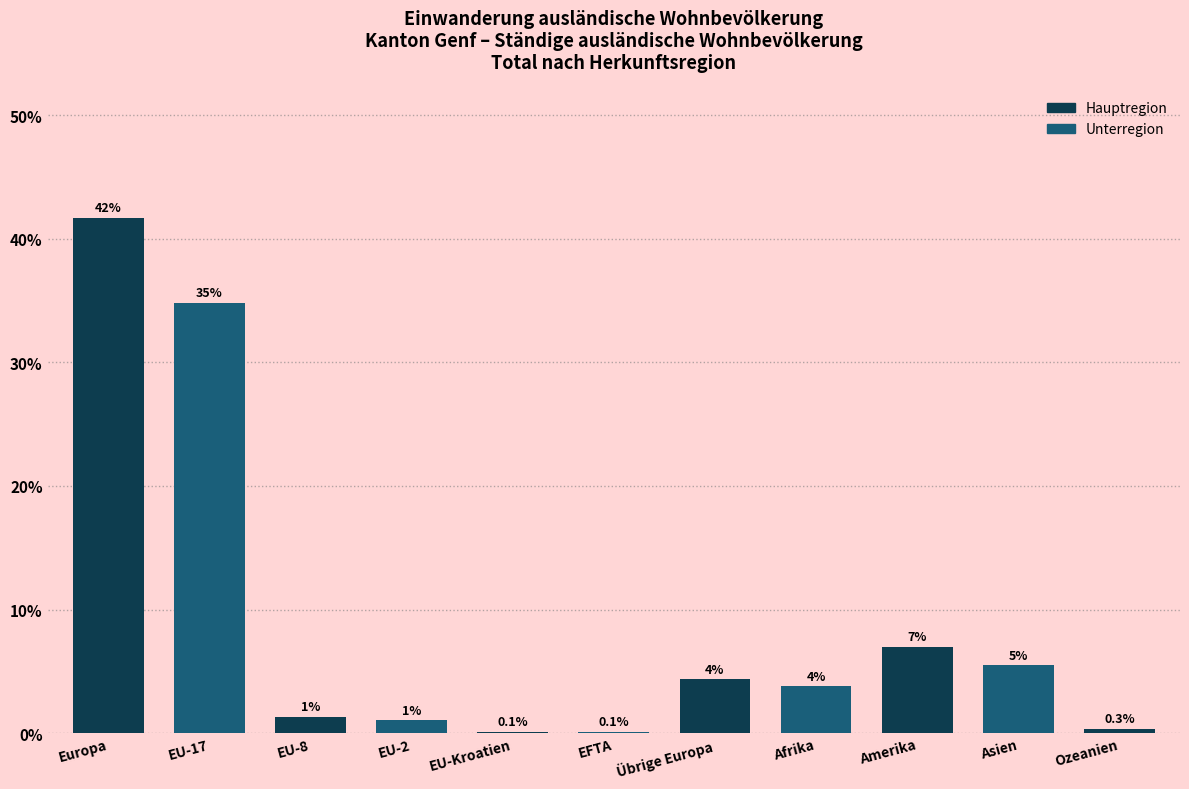

True or false: the data shows 5.6 at Afrika.

False